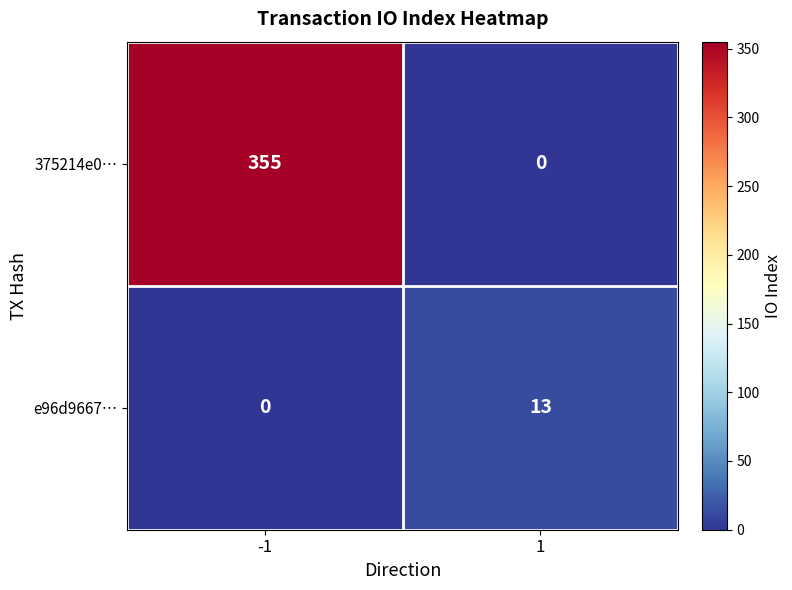

How many data points does each series have?

2